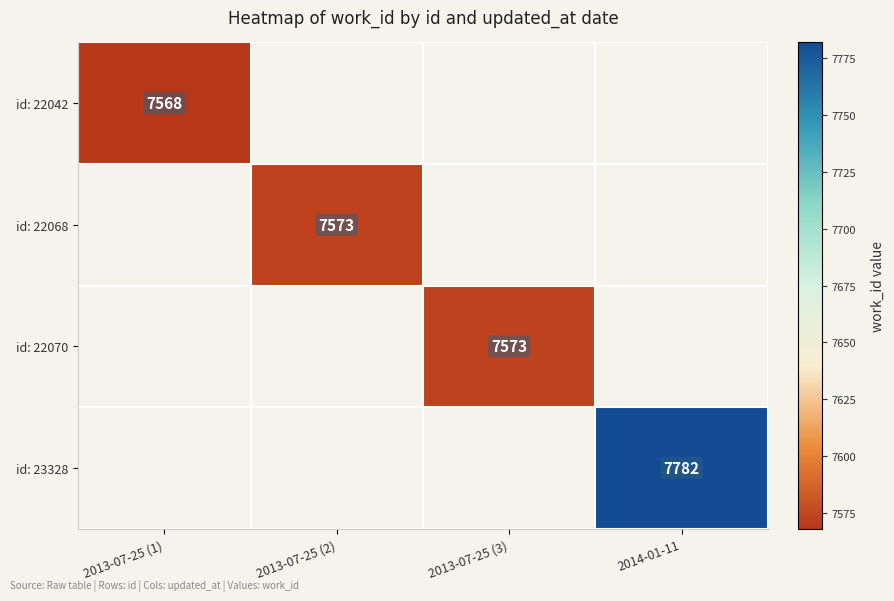

Which label corresponds to the largest value in the chart?

2014-01-11